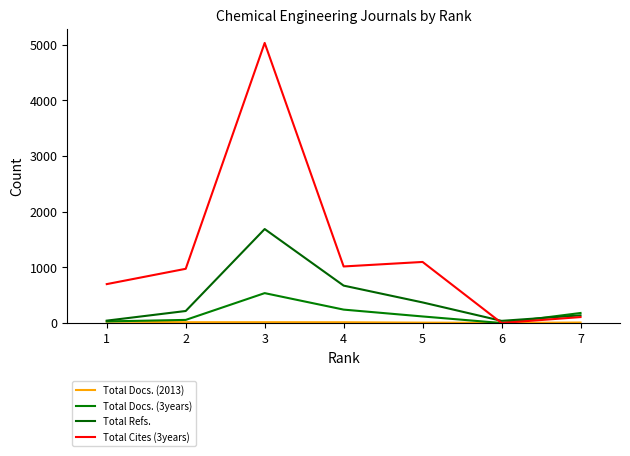

Reading left to right, transcribe all the data shown in this chart.

Total Docs. (2013): 26	15	15	14	7	4	9
Total Docs. (3years): 29	56	537	241	118	0	180
Total Refs.: 43	216	1688	672	370	39	138
Total Cites (3years): 699	974	5031	1016	1097	1	107